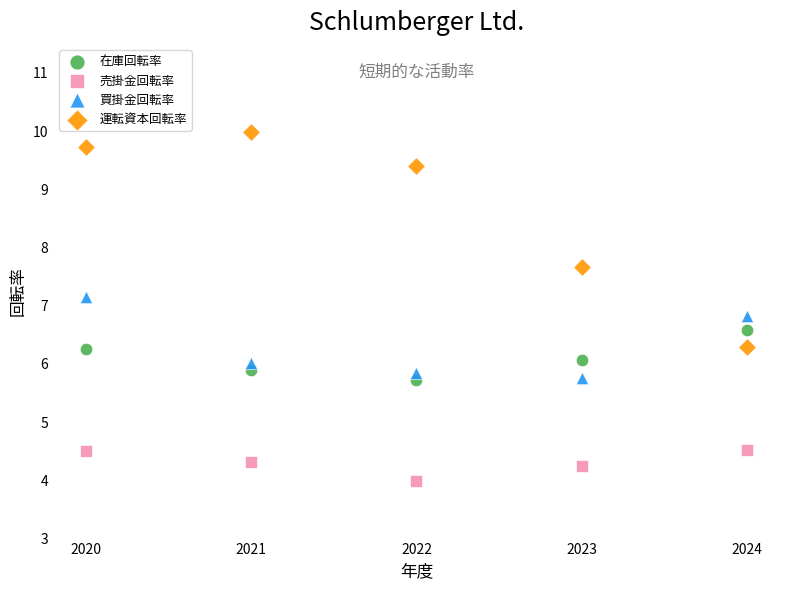

Across all data points, what is the range of X values (max minus min)?

4.0